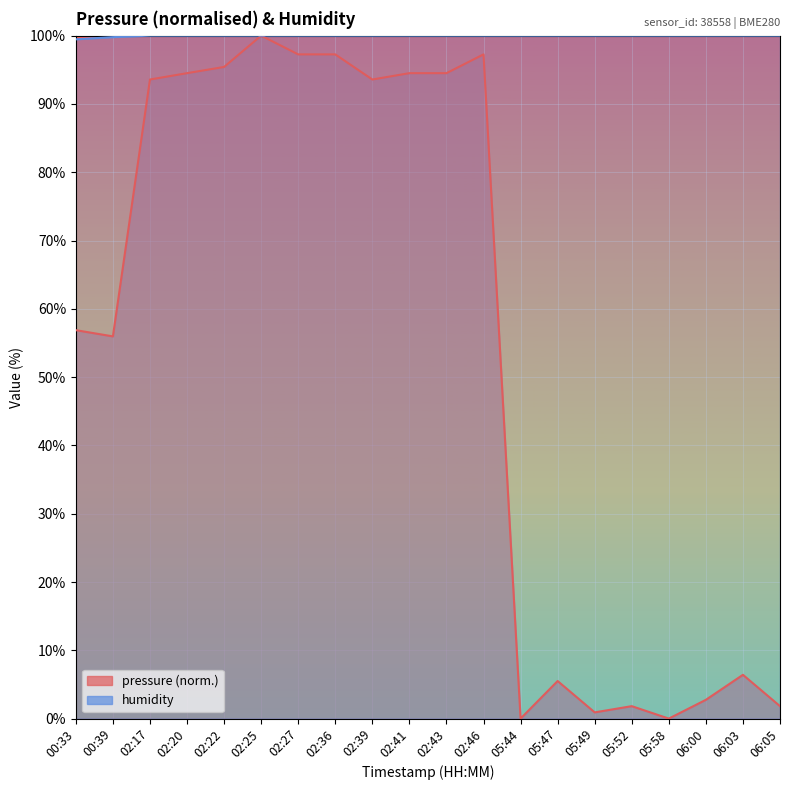

What is the label of the 13th point from the right?

02:36